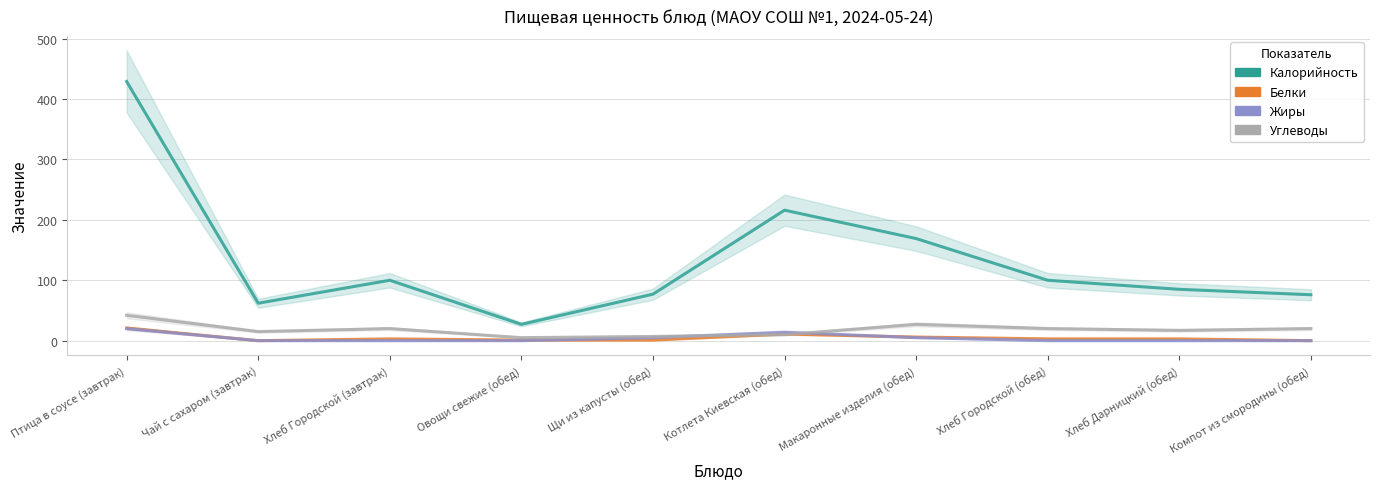

How many data points does each series have?

10